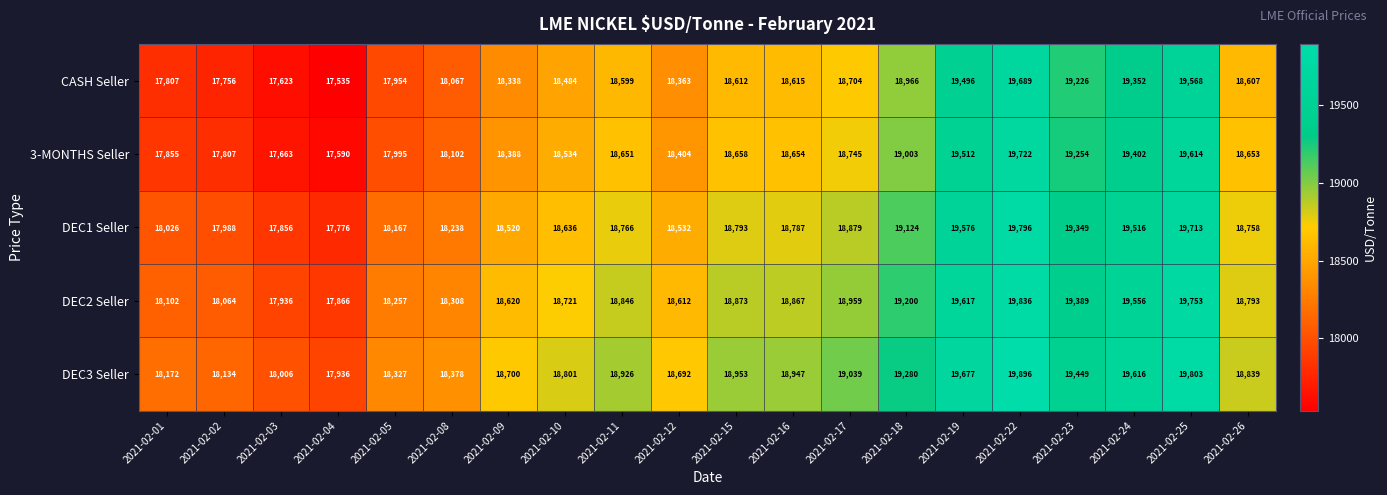

The DEC1 Seller series shows 18532 at 2021-02-12. True or false?

True